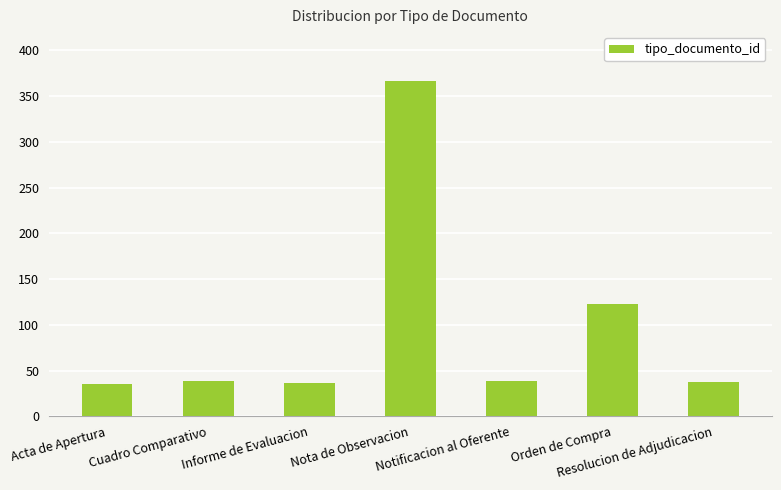

What is the value of the 2nd bar from the left?

38